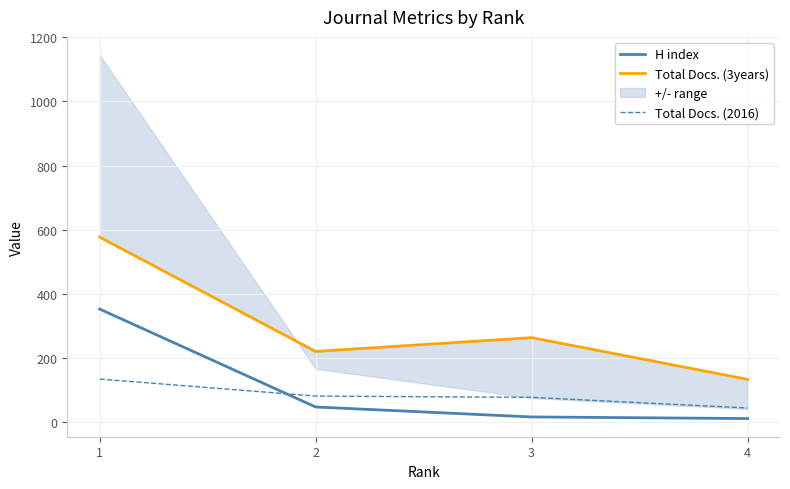

At which label is Total Docs. (3years) closest to 355?

3